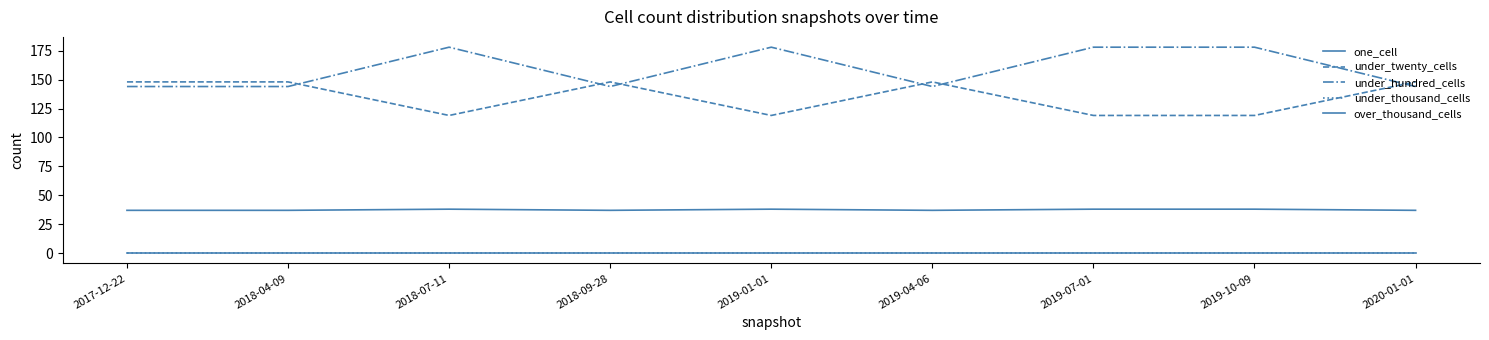

Where is one_cell nearest to the value 37?

2017-12-22